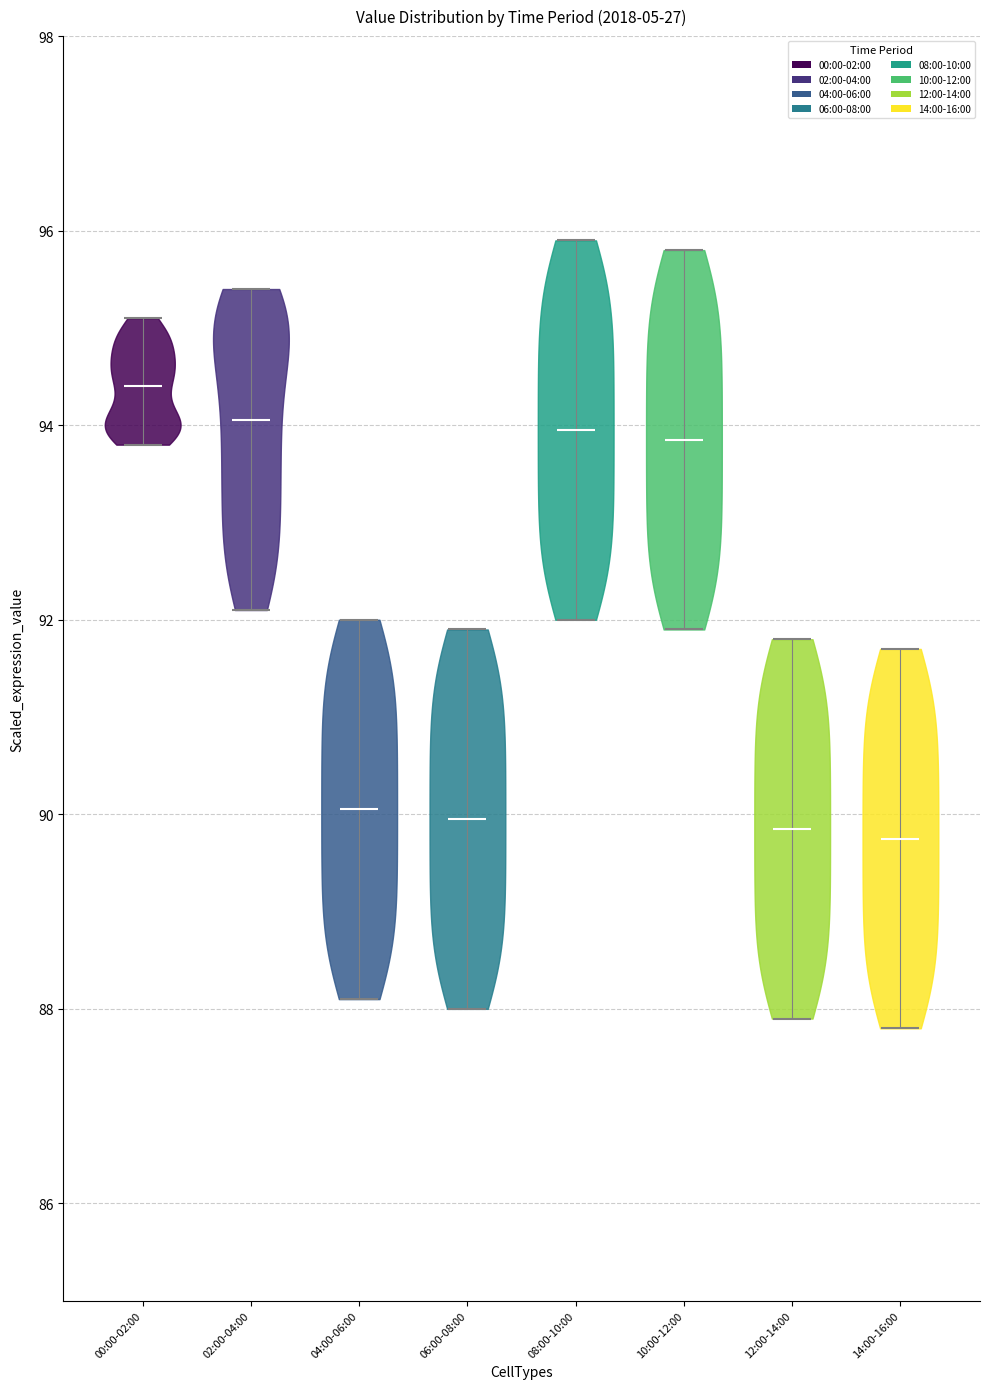

Which violin has the highest median line?

00:00-02:00